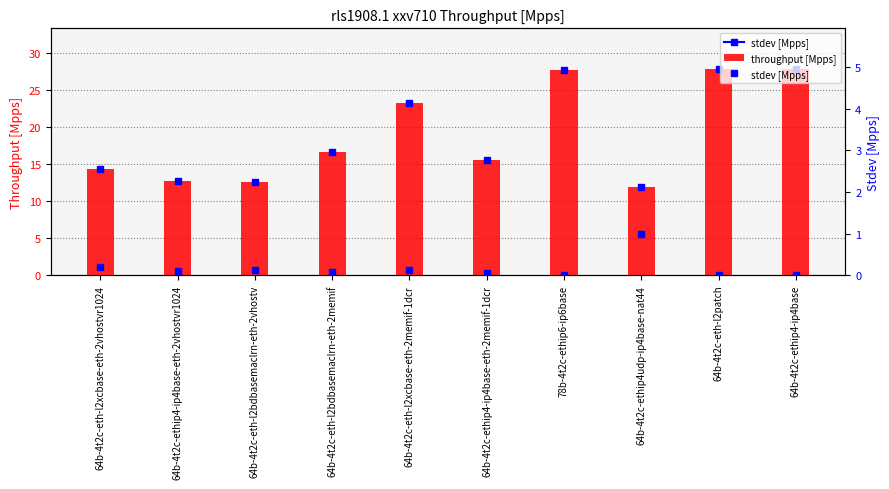

How many distinct data groups are displayed?

2